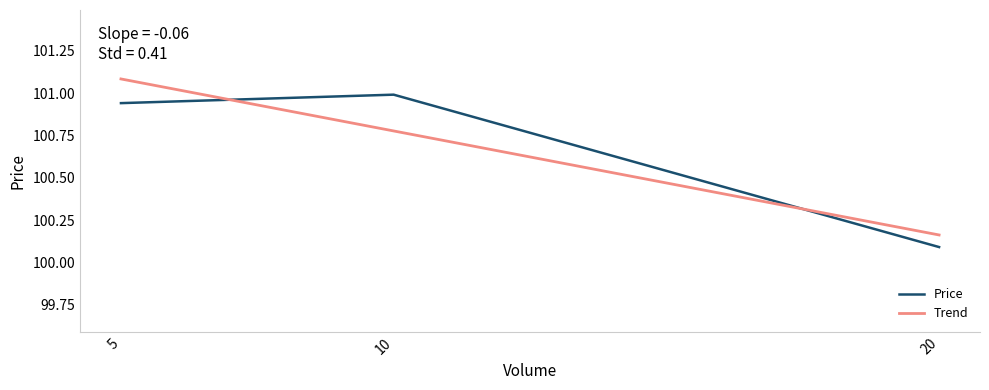

What is the value of the 3rd point from the left?

100.1